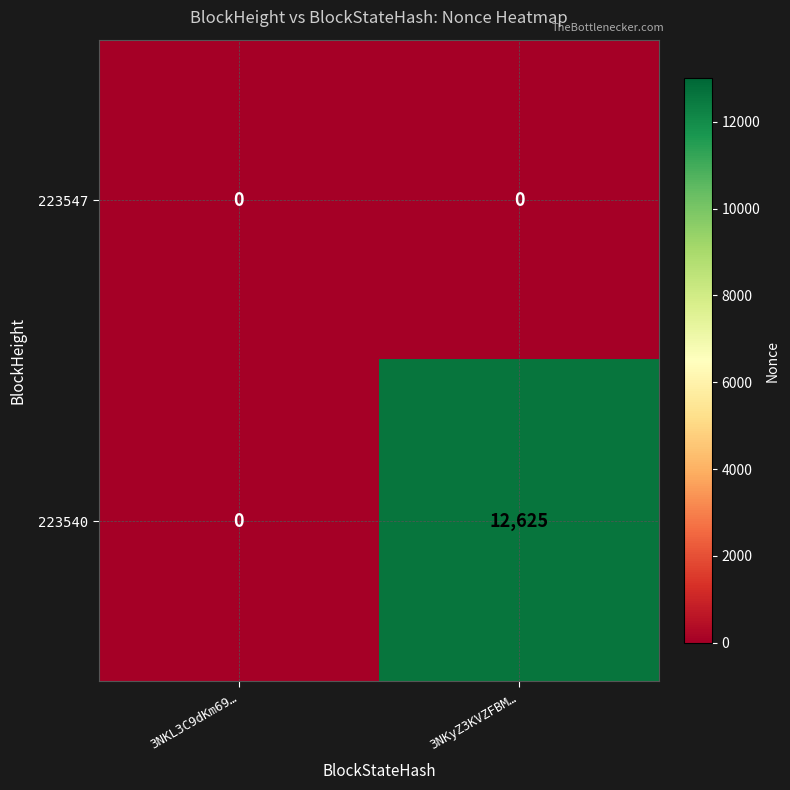

Which label corresponds to the largest value in the chart?

3NKyZ3KVZFBM…